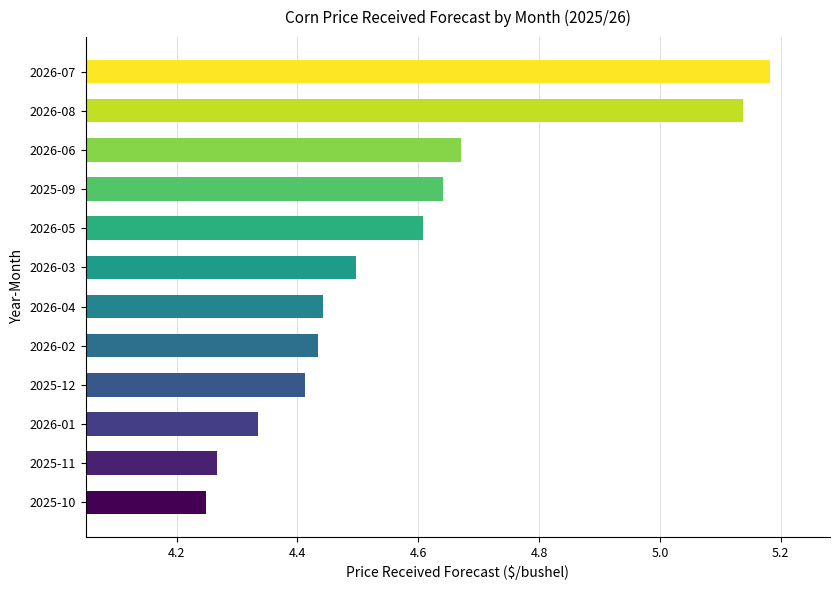

Does the chart contain any negative values?

No